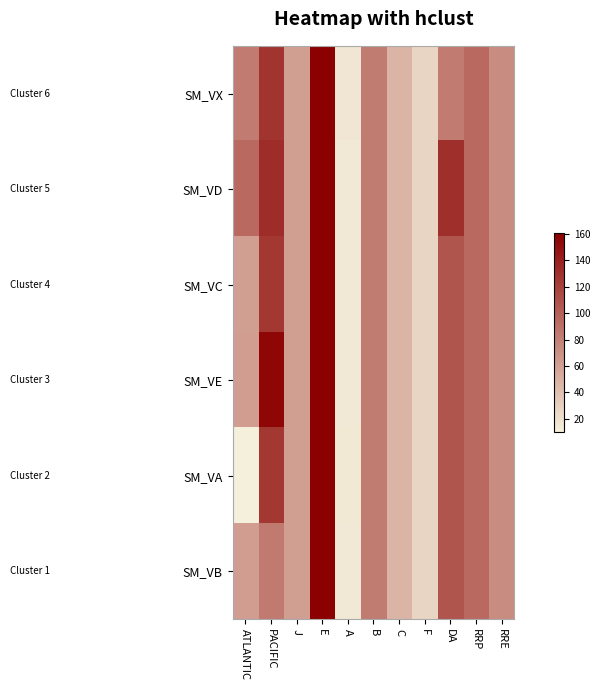

How many distinct data groups are displayed?

6